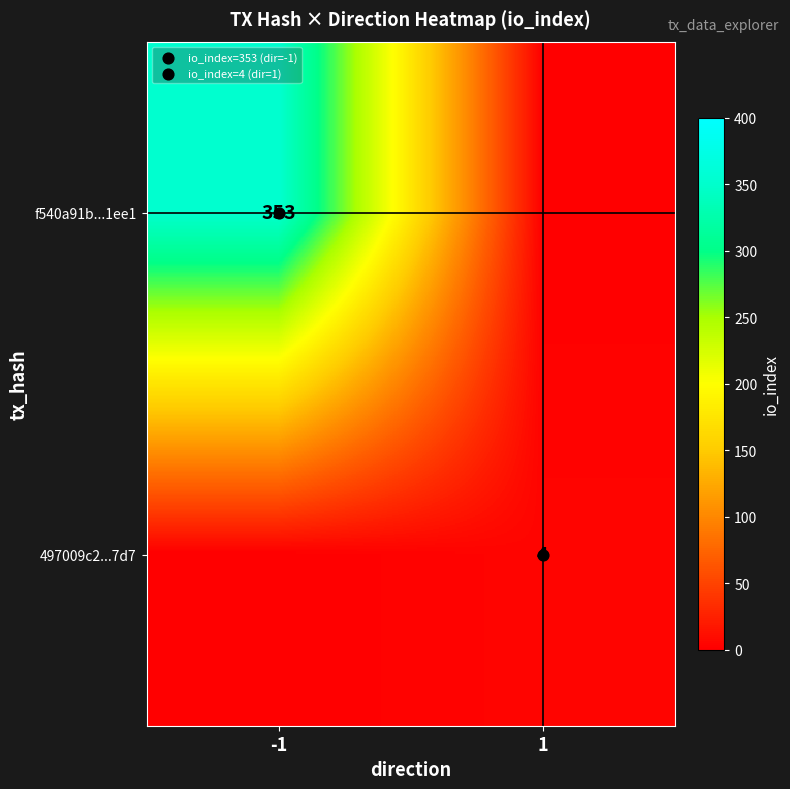

At which label is f540a91b...1ee1 closest to 176?

1